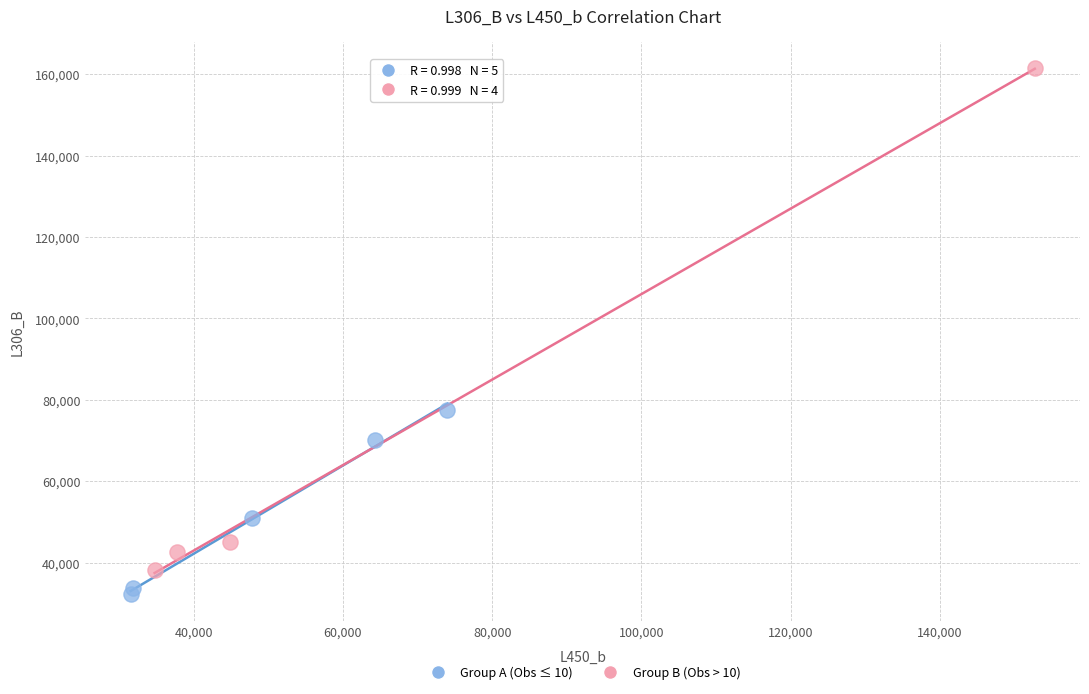

Which series contains the highest Y value?

Group B (Obs > 10)